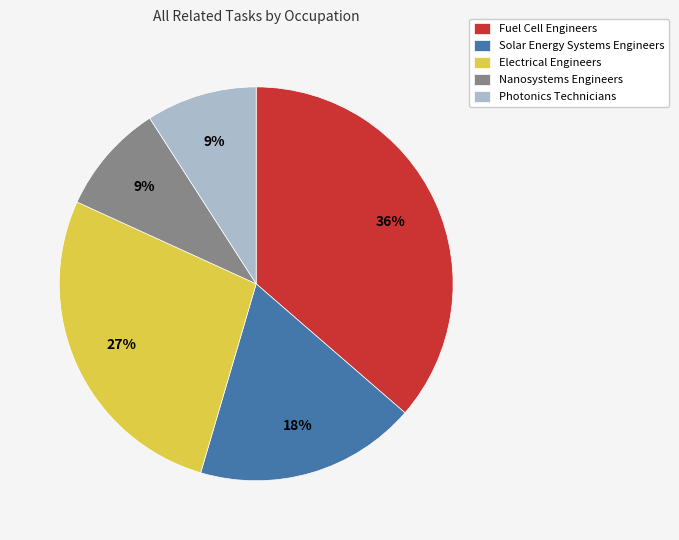

Which category has the biggest portion of the pie?

Fuel Cell Engineers